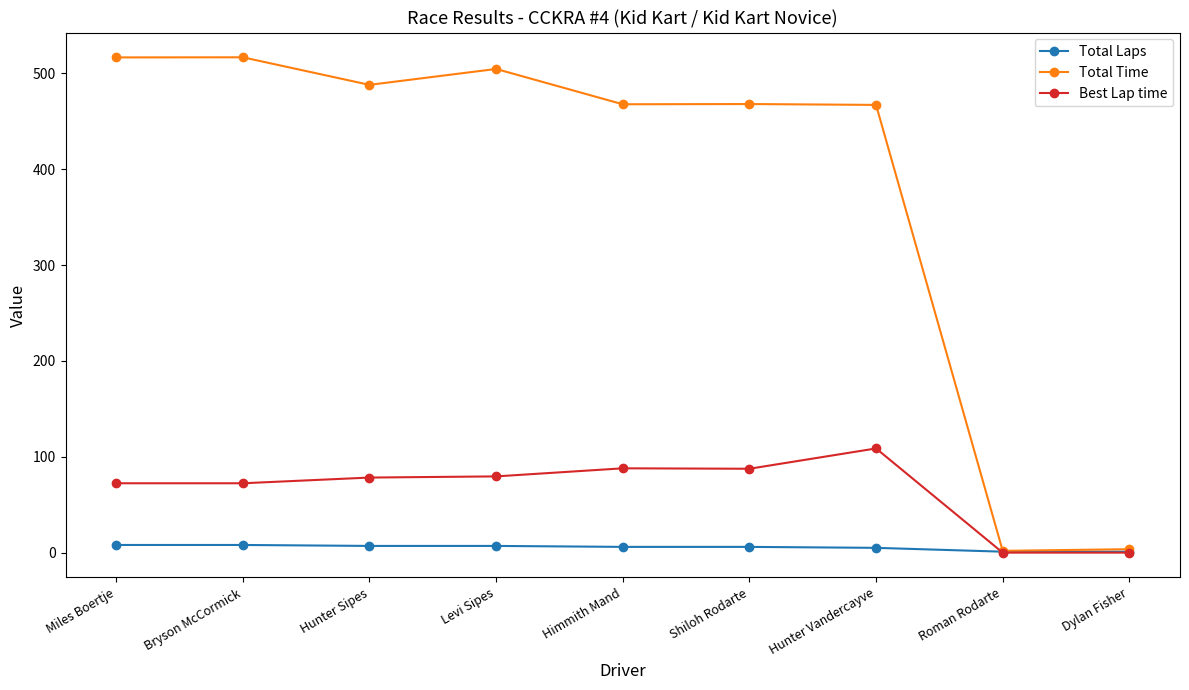

What is the total value across all series at Levi Sipes?

591.1